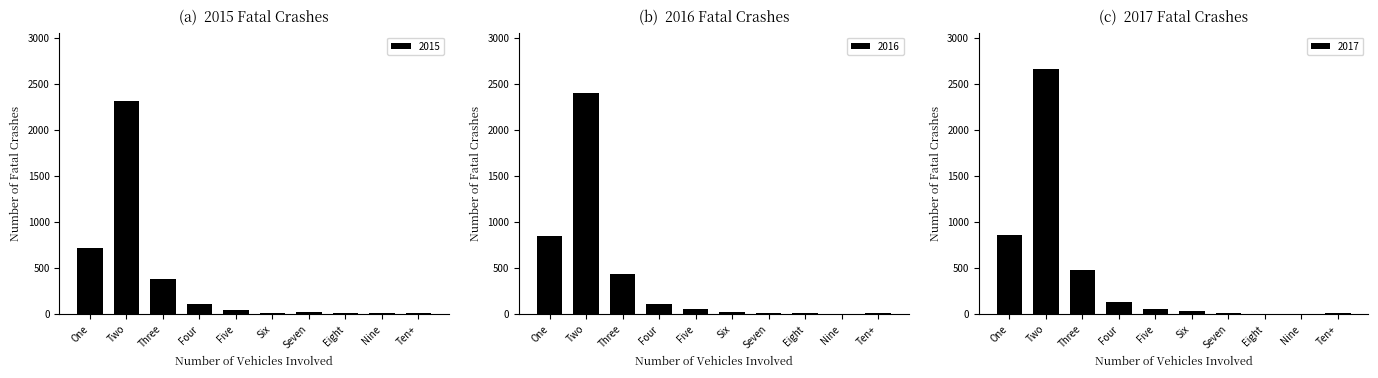

Where is 2015 nearest to the value 1162?

One